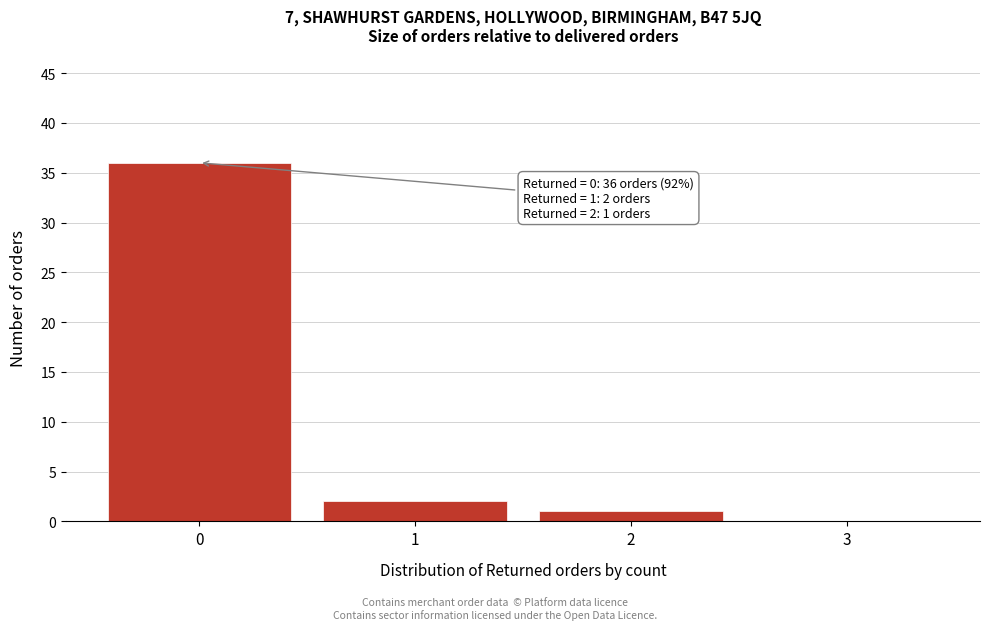

Reading left to right, what are all the values shown in this chart?

0=36	1=2	2=1	3=0